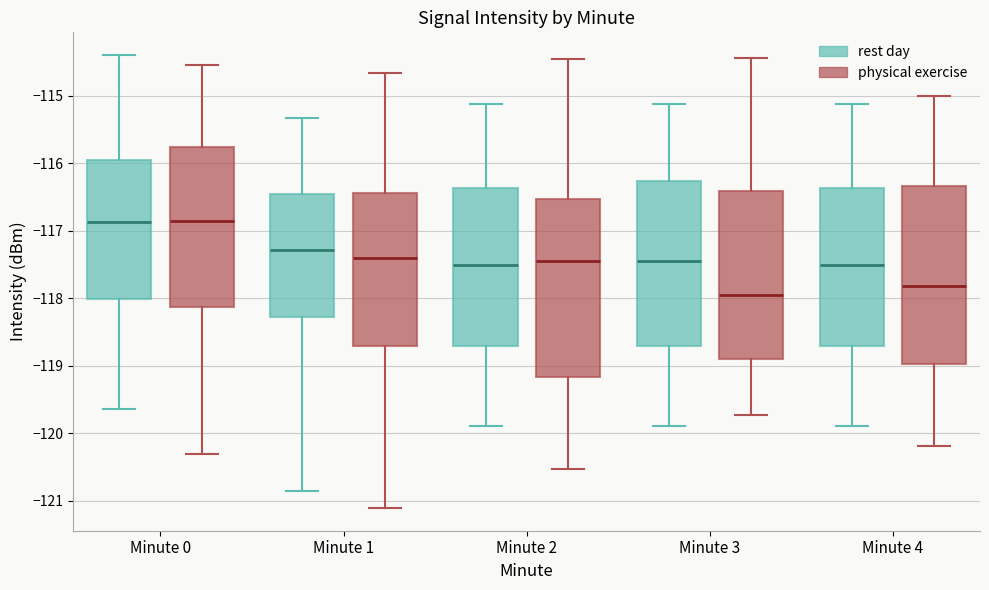

Where does the upper whisker of the box for Minute 2 (physical exercise) end on the y-axis? The values are not printed on the chart, so give them approximately, as read against the axis.

-114.5